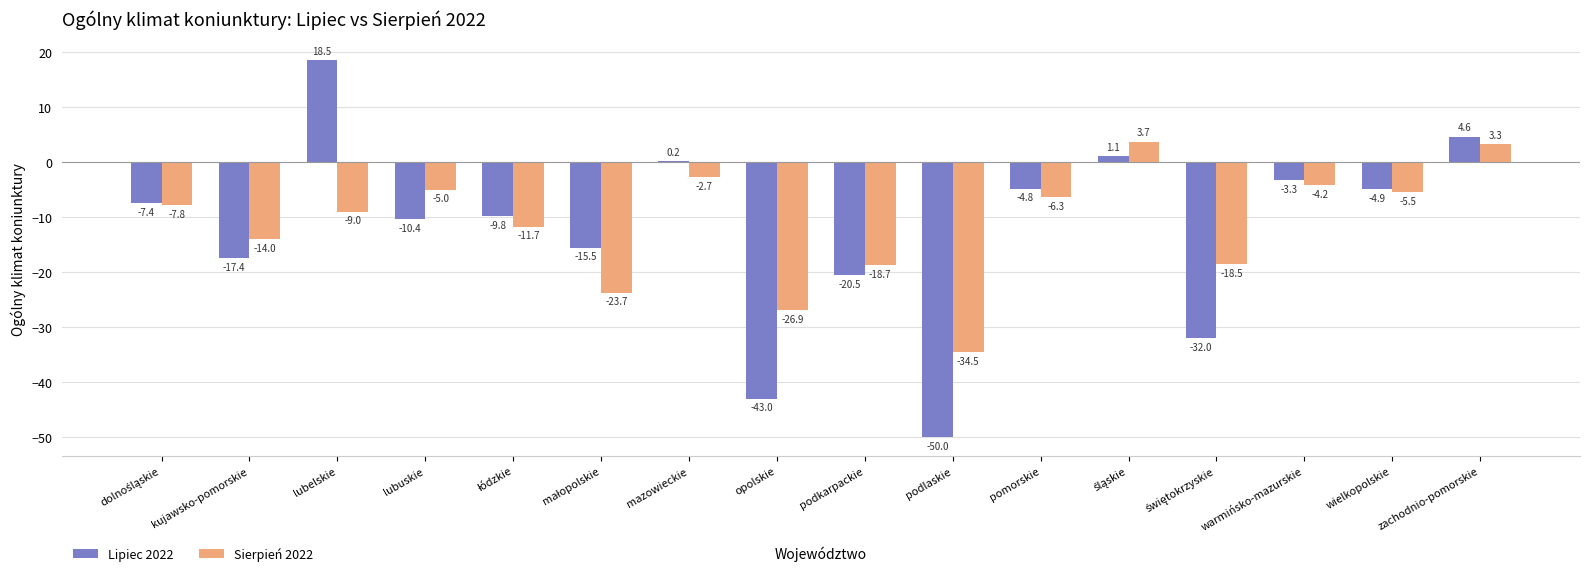

At which category does the chart reach its peak across all series?

lubelskie